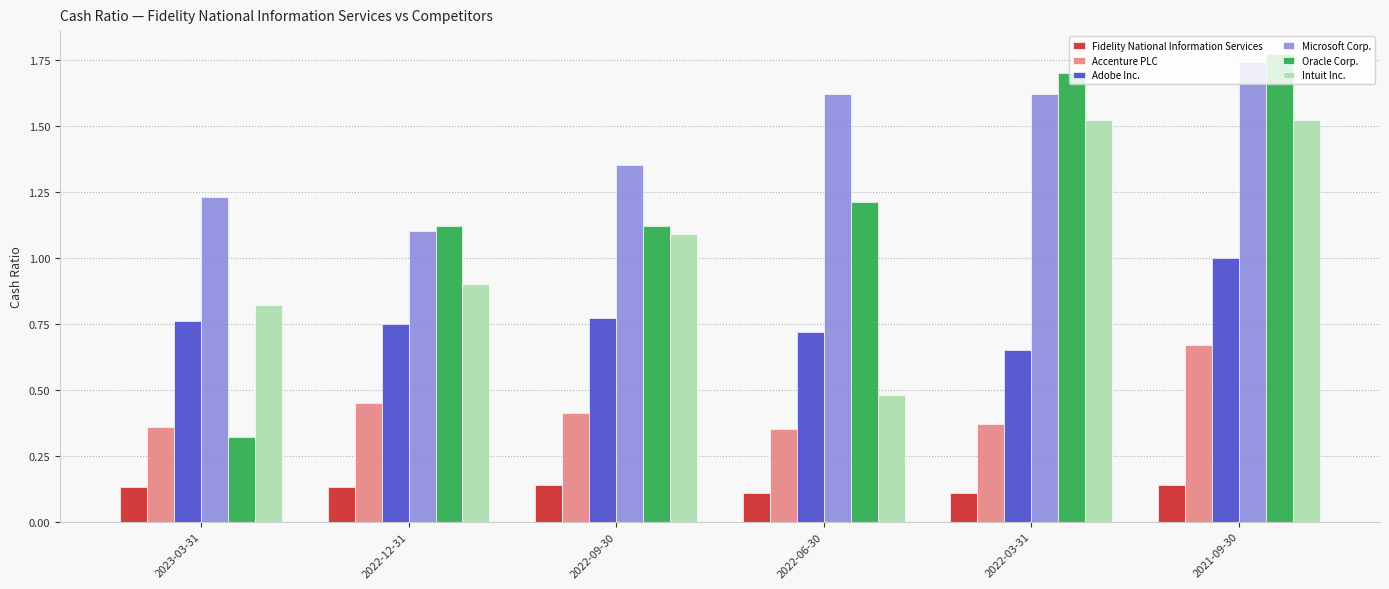

List the series in order of their peak value, highest first.

Oracle Corp., Microsoft Corp., Intuit Inc., Adobe Inc., Accenture PLC, Fidelity National Information Services